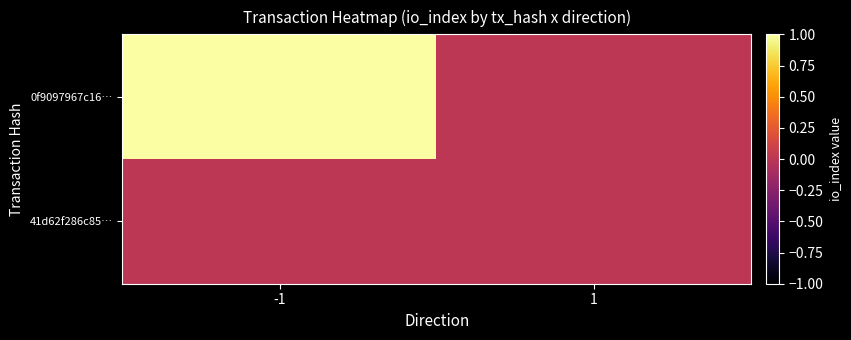

What is the greatest value displayed?

1